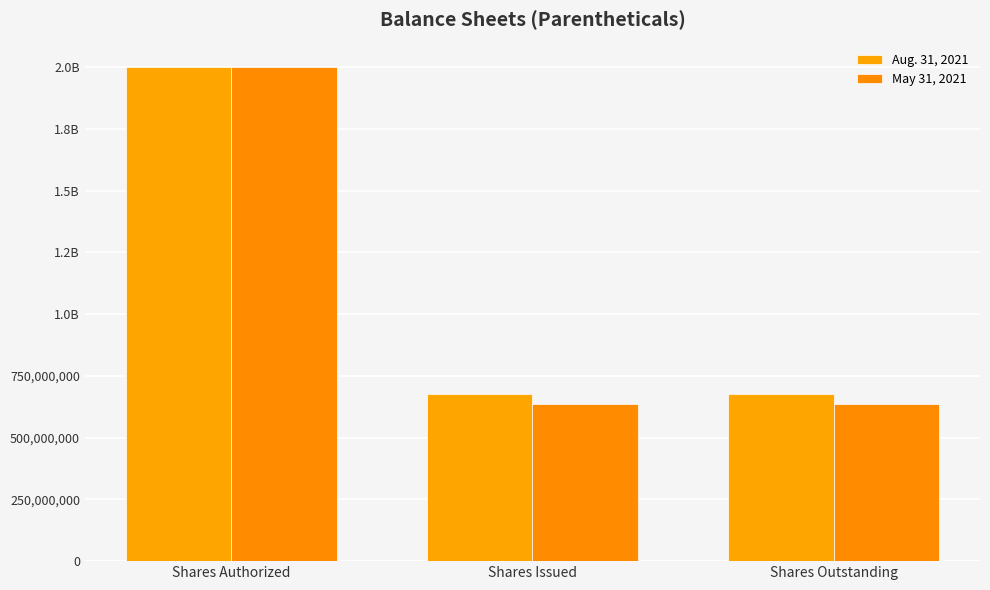

Does the chart contain any negative values?

No